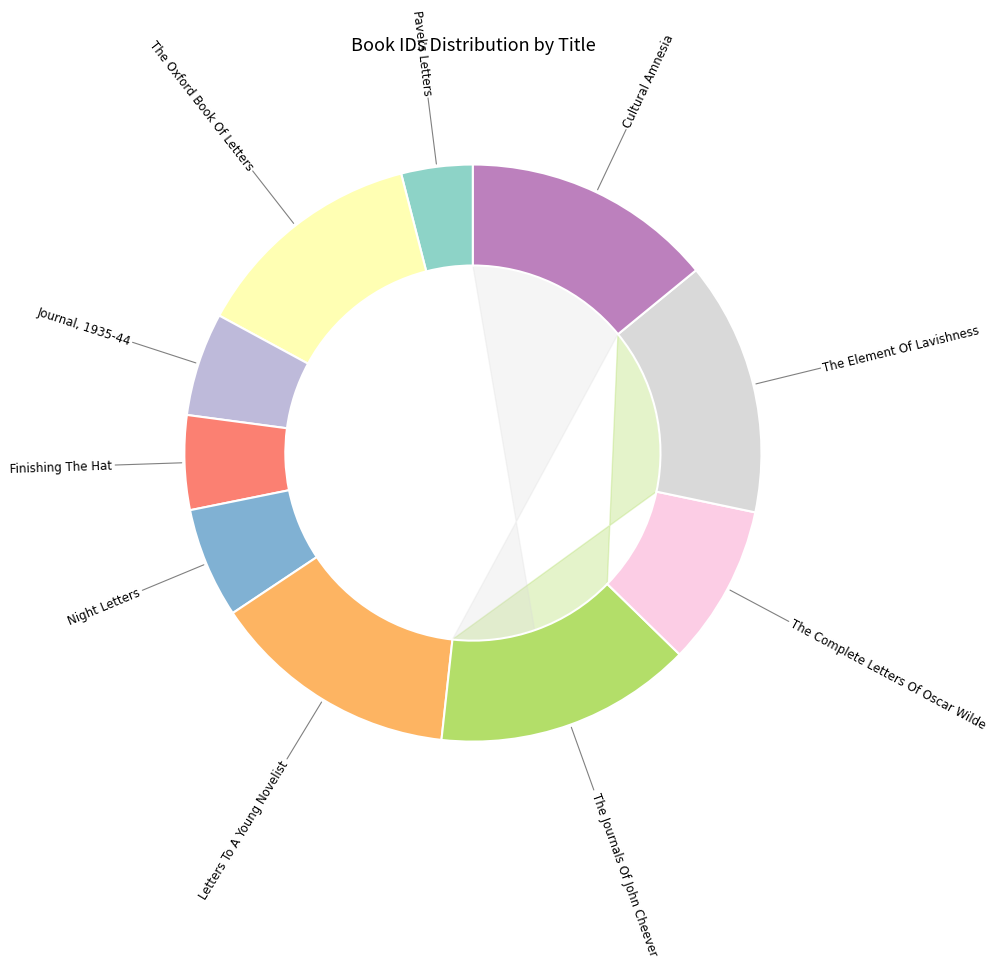

Which slice is the largest?

The Journals Of John Cheever